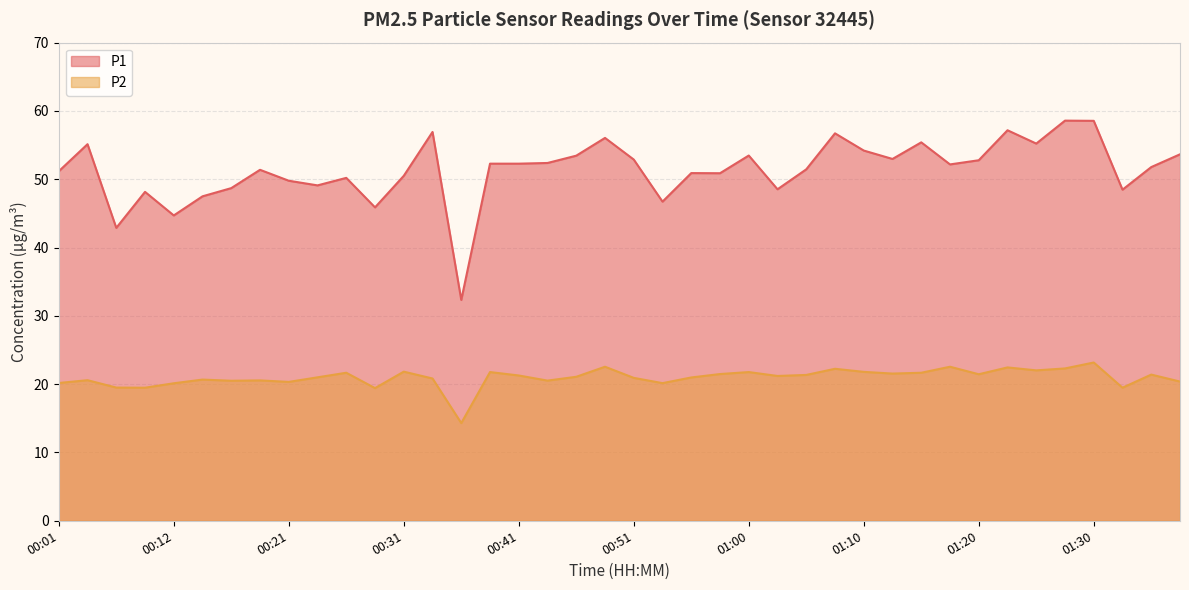

Between 00:04 and 00:07, which series saw the biggest shift?

P1